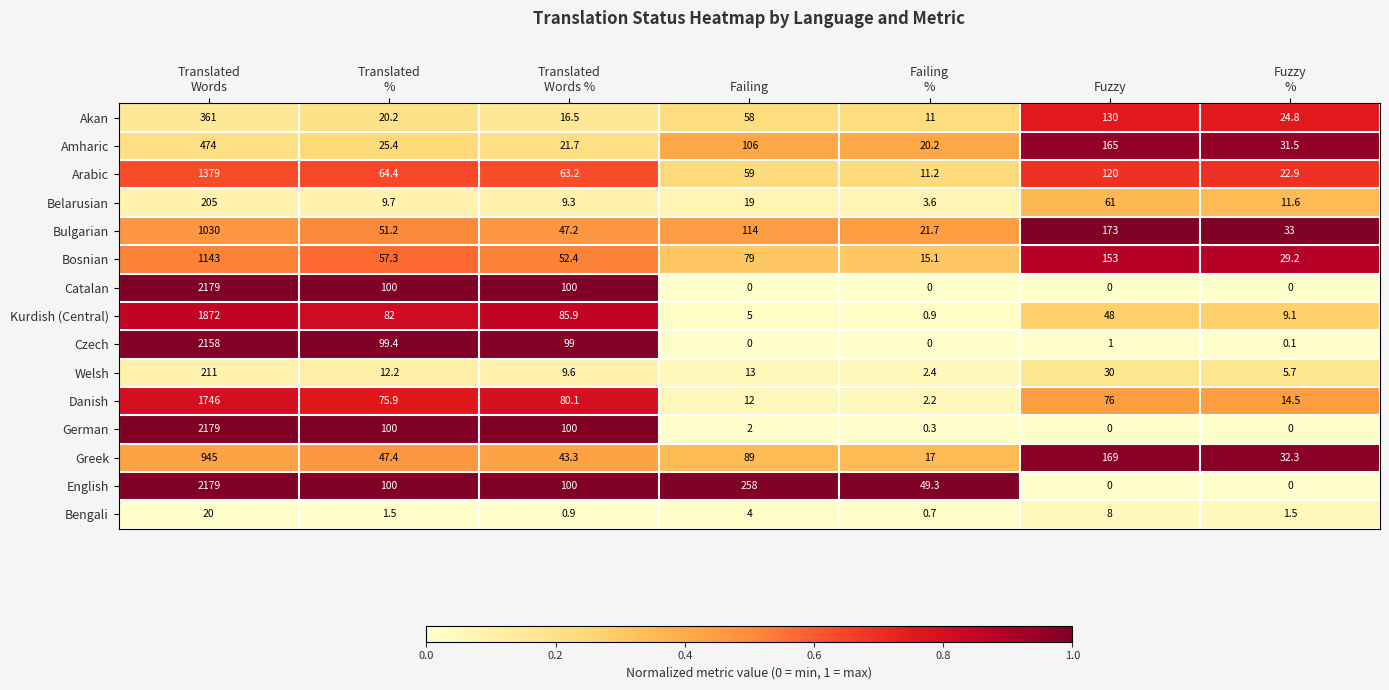

What is the maximum value shown in the chart?

2179.0